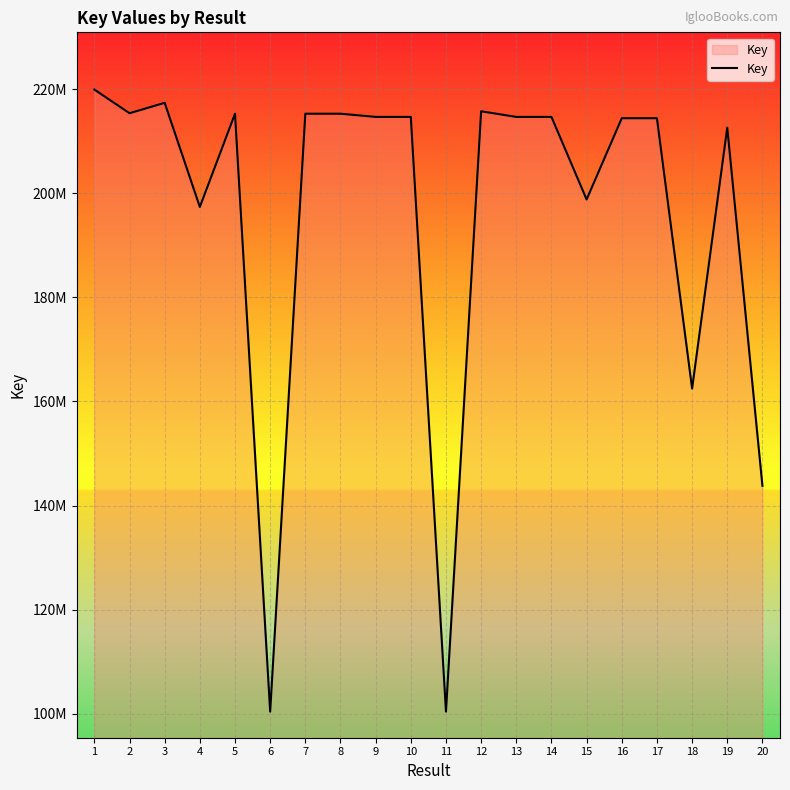

What is the difference between the values at 6 and 15?

98420094